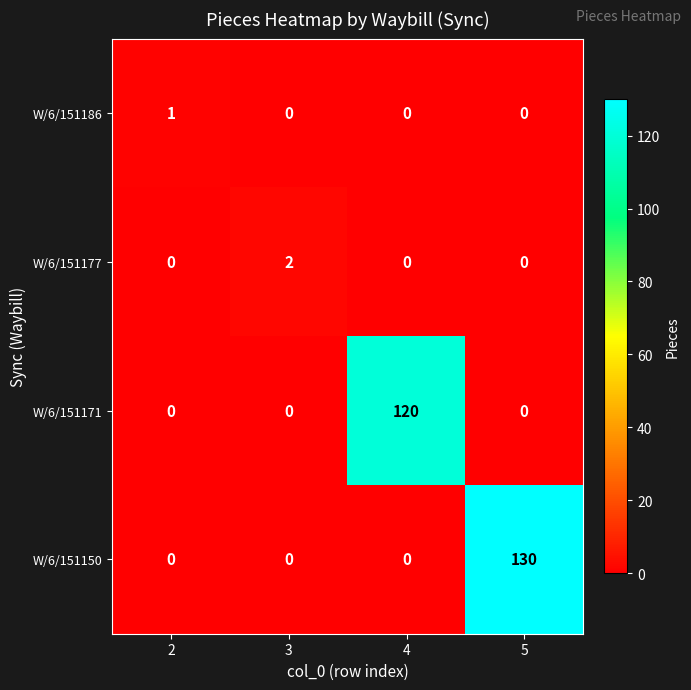

Reading right to left, extract all data points from this chart.

W/6/151186: 0	0	0	1
W/6/151177: 0	0	2	0
W/6/151171: 0	120	0	0
W/6/151150: 130	0	0	0